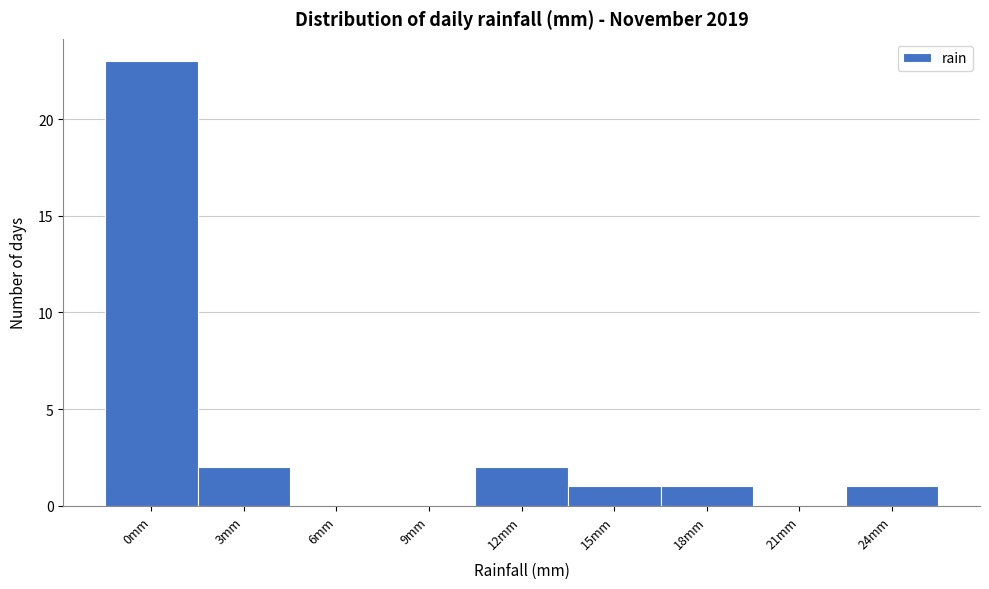

Reading left to right, list all the values displayed in this chart.

0mm=23	3mm=2	6mm=0	9mm=0	12mm=2	15mm=1	18mm=1	21mm=0	24mm=1